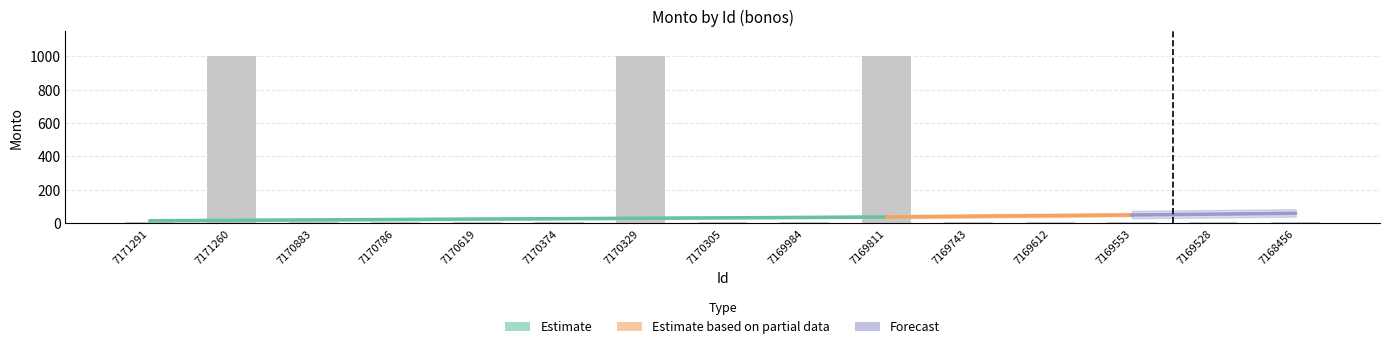

What is the minimum value shown in the chart?

5